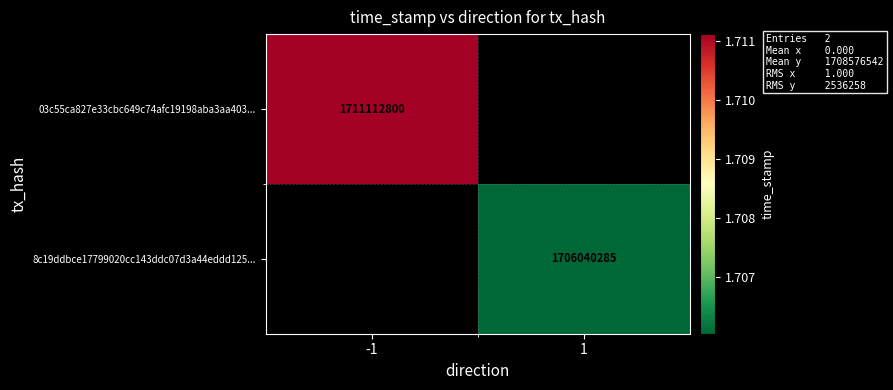

Is it true that 03c55ca827e33cbc649c74afc19198aba3aa403... equals 2397805160 at -1?

False